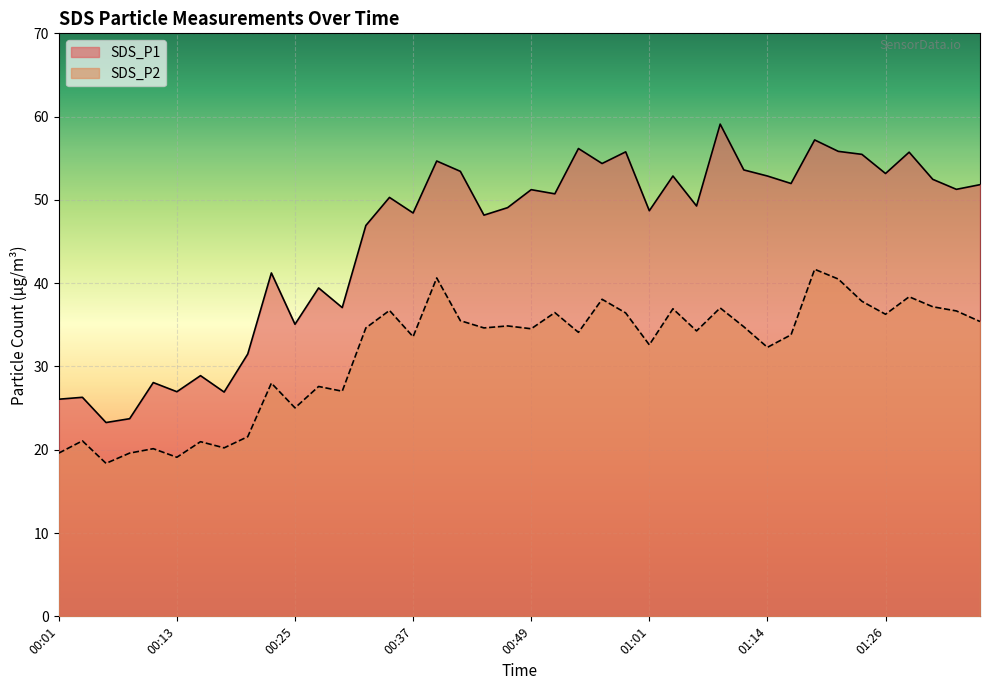

Reading left to right, list all the values displayed in this chart.

SDS_P1: 26.1	26.3	23.3	23.7	28.1	27.0	28.9	26.9	31.5	41.2	35.1	39.4	37.1	46.9	50.3	48.4	54.7	53.4	48.2	49.1	51.2	50.7	56.2	54.4	55.8	48.7	52.9	49.3	59.1	53.6	52.9	52.0	57.2	55.8	55.5	53.2	55.7	52.5	51.3	51.8
SDS_P2: 19.6	21.1	18.4	19.6	20.1	19.1	21.0	20.2	21.6	28.0	25.0	27.6	27.0	34.6	36.7	33.6	40.6	35.5	34.6	34.9	34.5	36.5	34.1	38.1	36.4	32.6	36.9	34.3	37.0	34.8	32.3	33.8	41.7	40.5	37.8	36.3	38.4	37.2	36.7	35.4